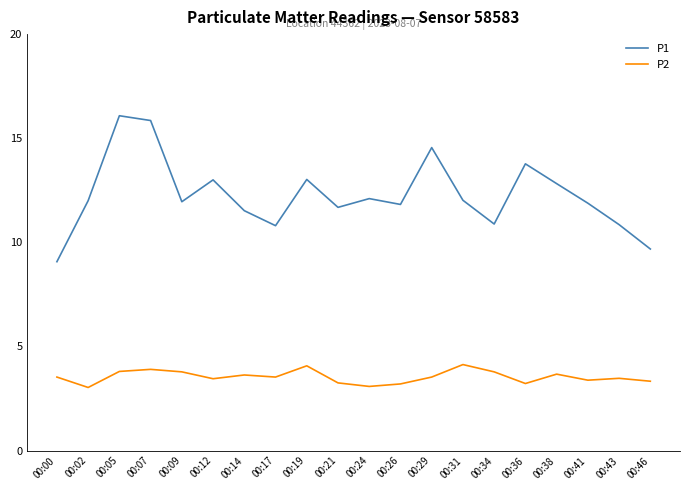

What is the lowest value of the P1 series?

9.1